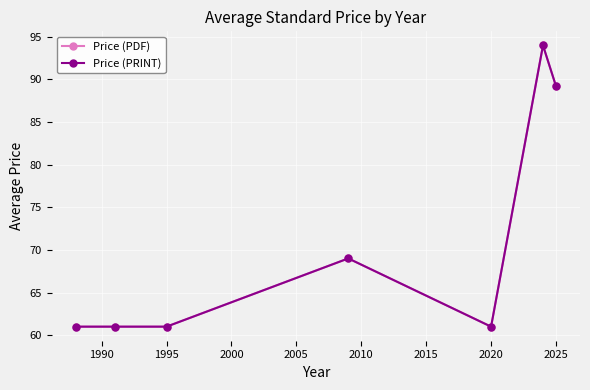

Does the chart have visible grid lines?

Yes